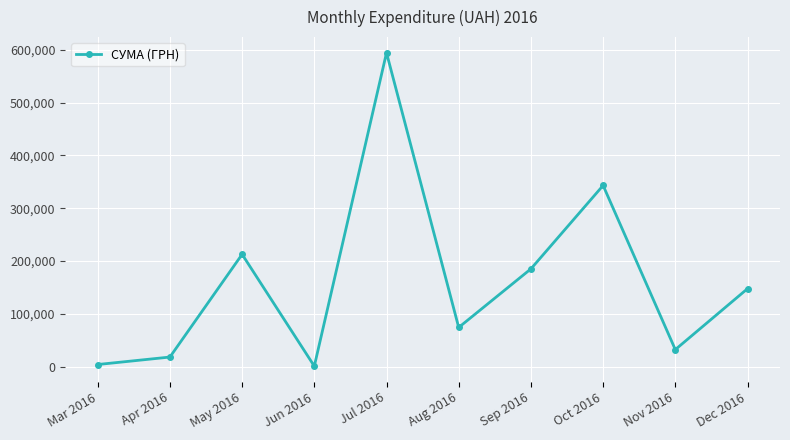

How many interior local valleys (lower than both neighbors) does the data have?

3